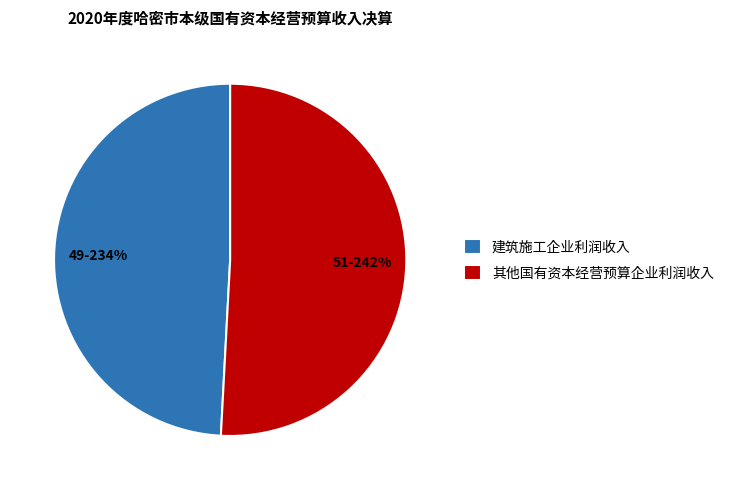

To the nearest percent, what is the difference between the 建筑施工企业利润收入 and 其他国有资本经营预算企业利润收入 slice percentages?

2%